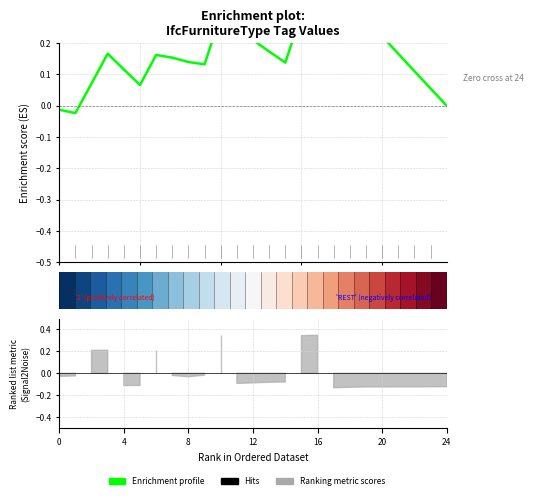

How many lines are shown in the chart?

2